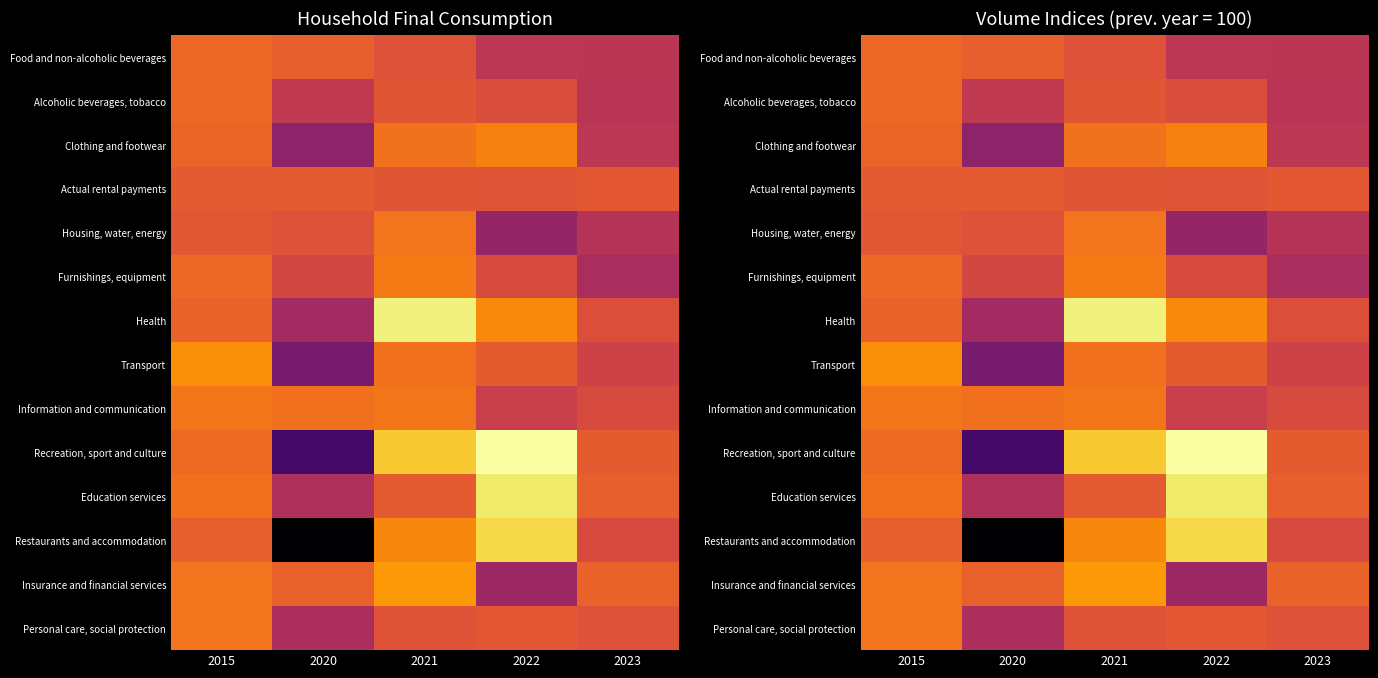

Which series changed the most between 2015 and 2022?

Recreation, sport and culture